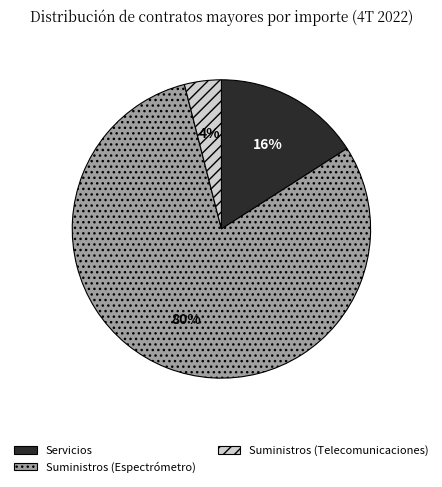

Which slice is the smallest?

Suministros (Telecomunicaciones)